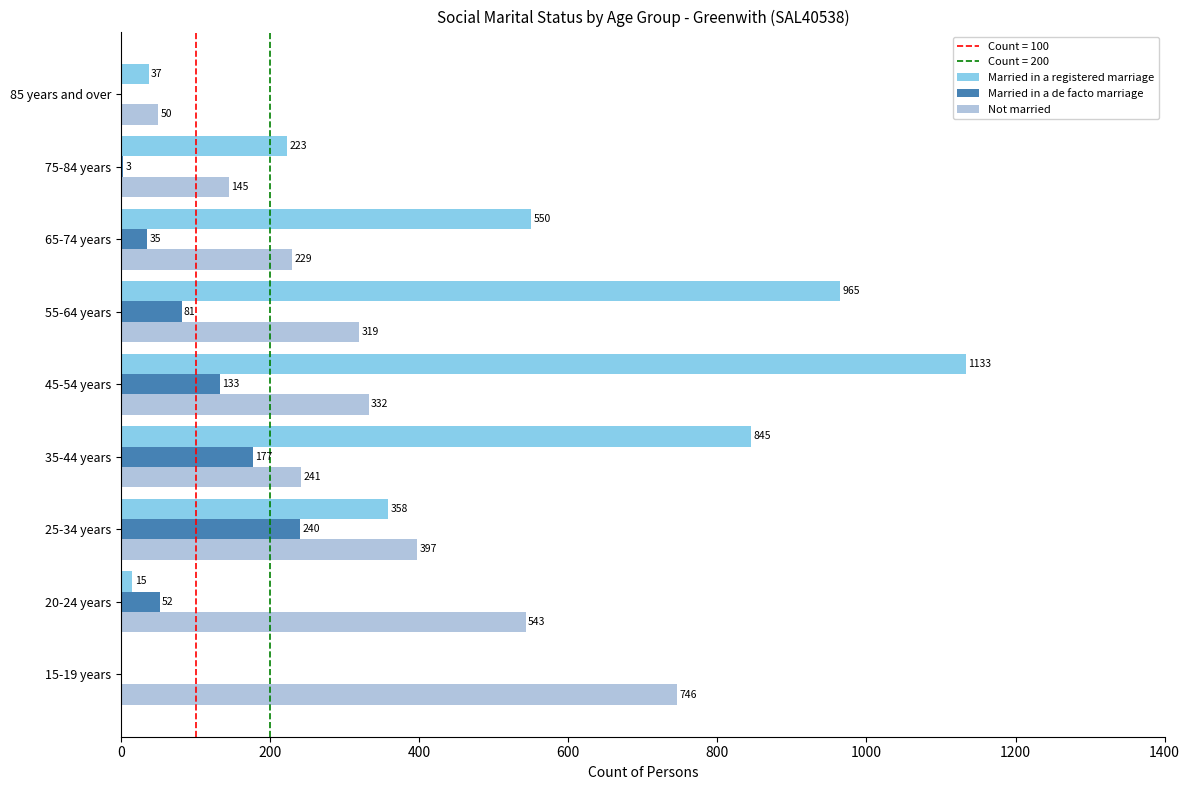

Between 20-24 years and 65-74 years, which series saw the biggest shift?

Married in a registered marriage